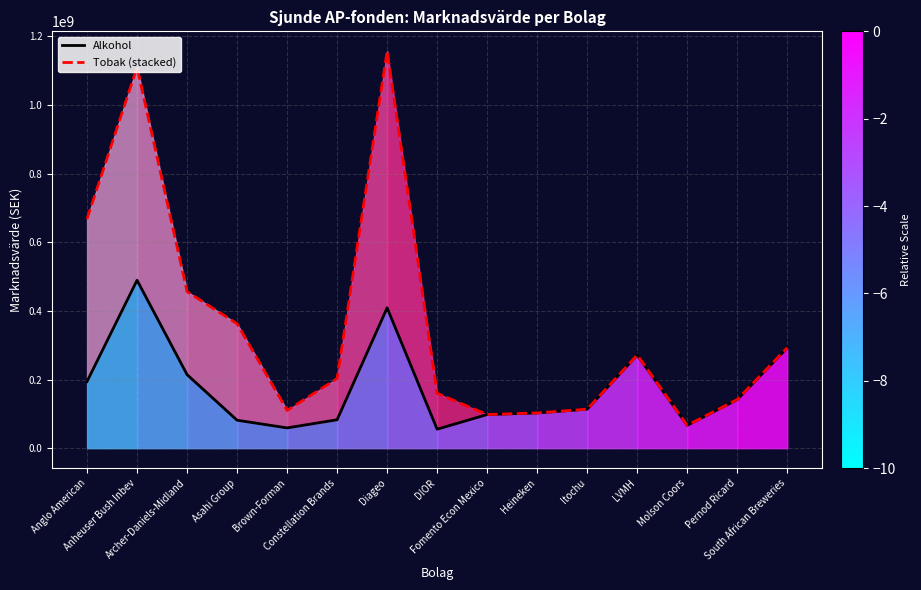

List the labels in order of Alkohol value, smallest first.

DIOR, Brown-Forman, Molson Coors, Asahi Group, Constellation Brands, Fomento Econ Mexico, Heineken, Itochu, Pernod Ricard, Anglo American, Archer-Daniels-Midland, LVMH, South African Breweries, Diageo, Anheuser Bush Inbev